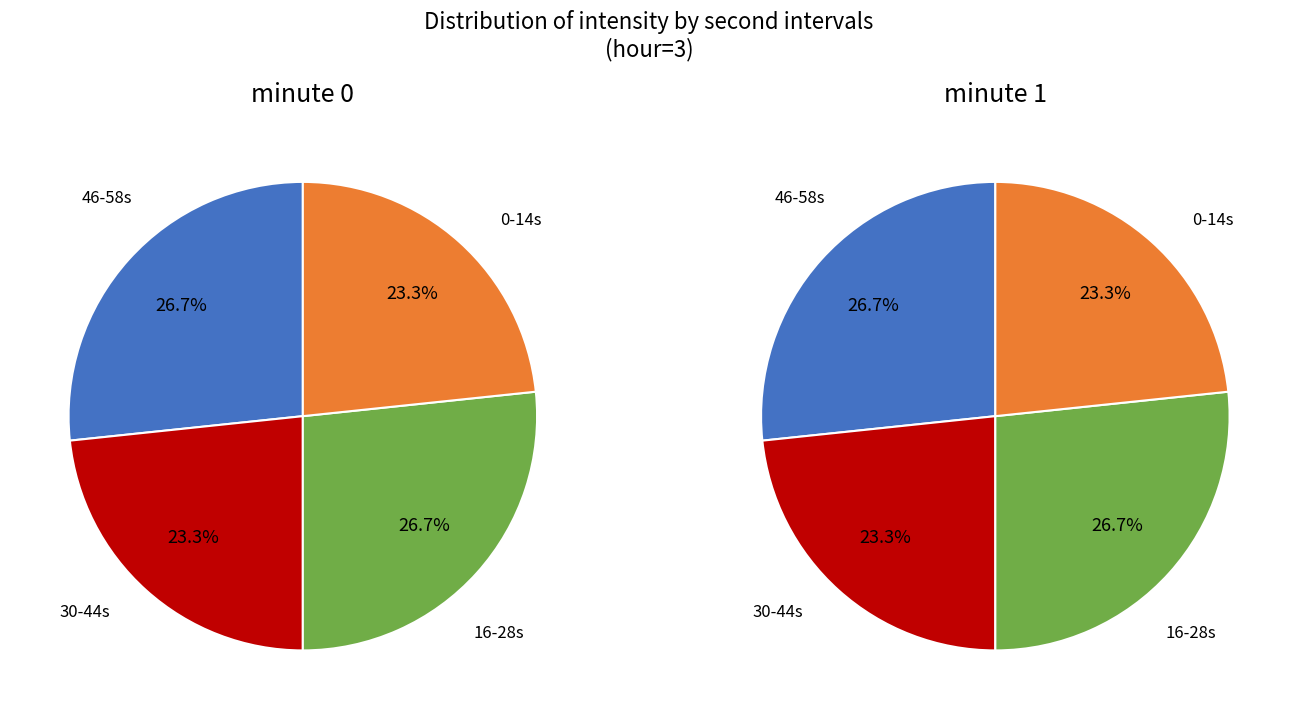

To the nearest percent, what is the average slice percentage?

25%